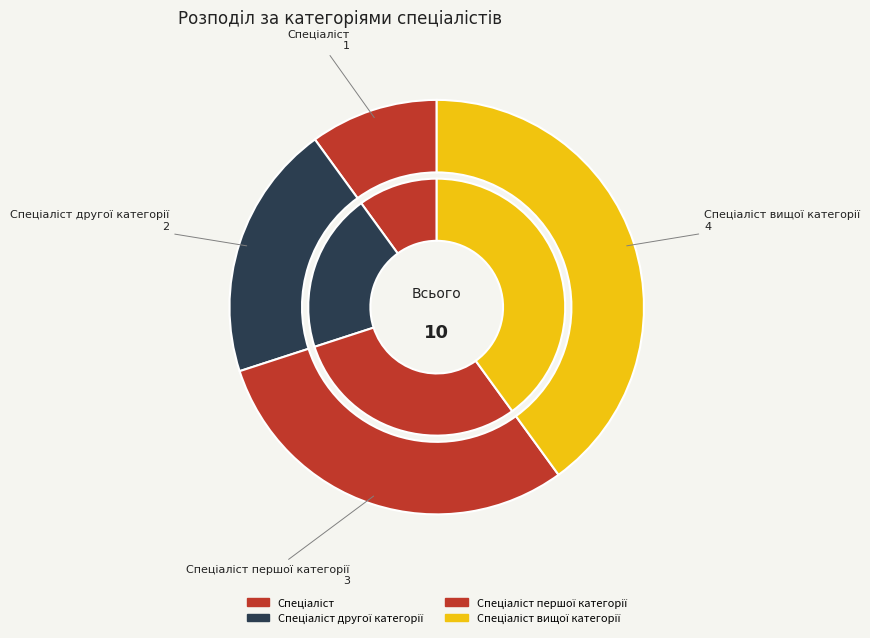

How many segments does this pie chart have?

4